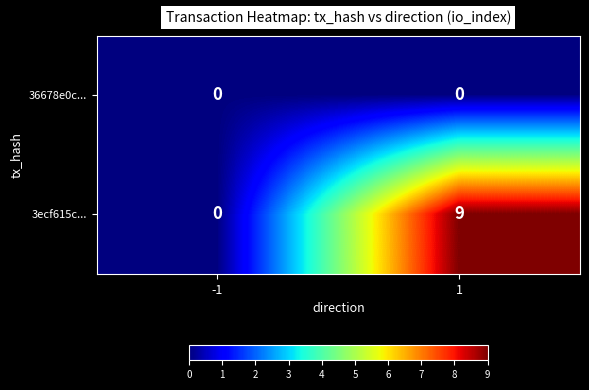

At which category is the sum across all series the highest?

1